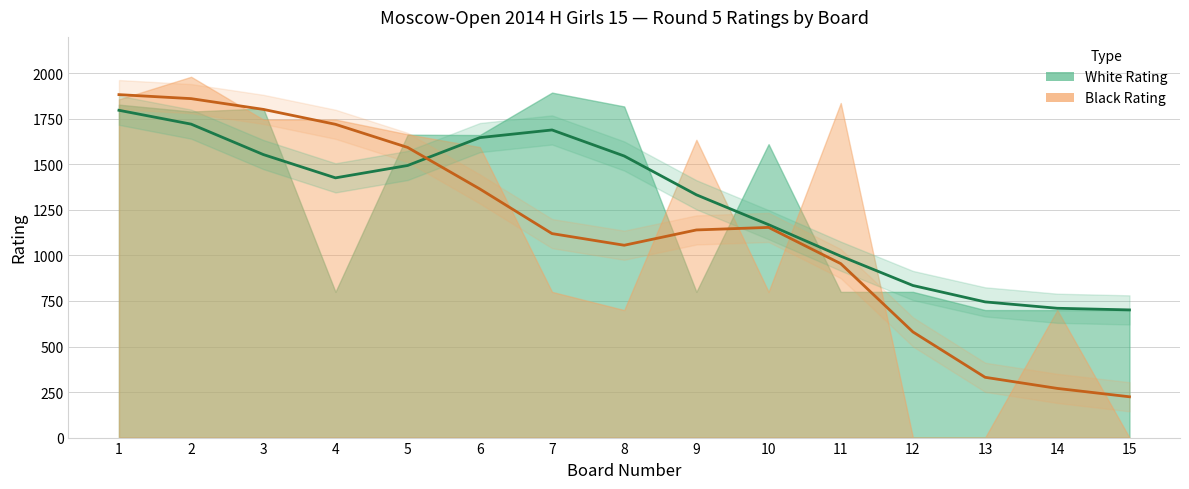

Which has a higher value, 9 or 10?

10